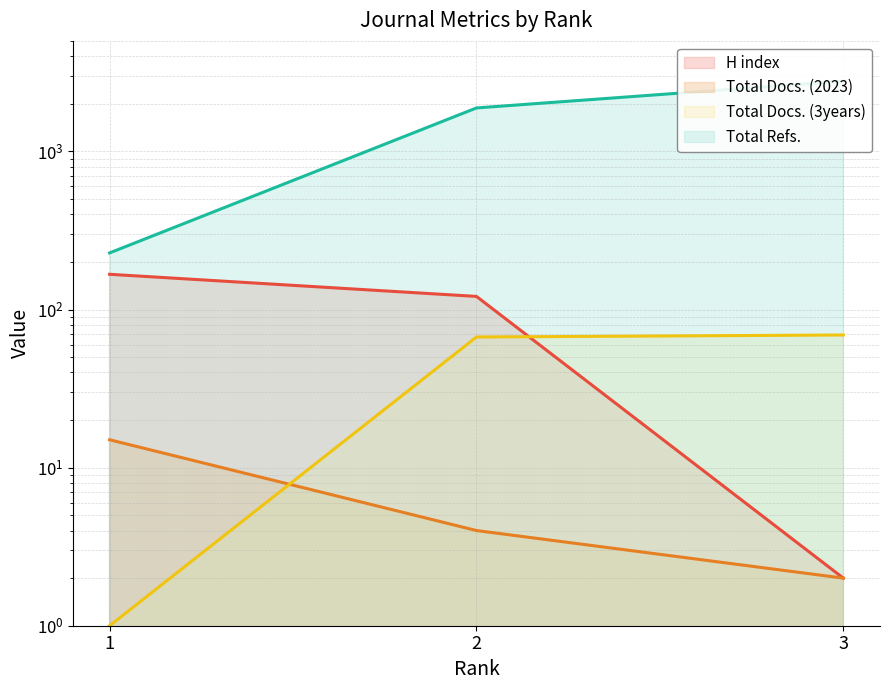

Reading left to right, extract all data points from this chart.

H index: 1=167	2=121	3=2
Total Docs. (2023): 1=15	2=4	3=2
Total Docs. (3years): 1=1	2=67	3=69
Total Refs.: 1=228	2=1883	3=2782